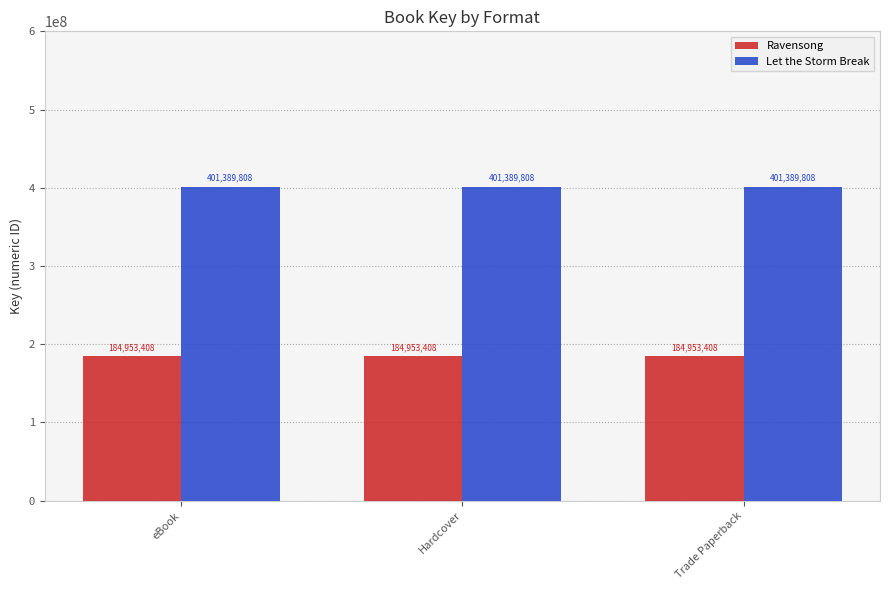

Reading left to right, extract all data points from this chart.

Ravensong: 184953408	184953408	184953408
Let the Storm Break: 401389808	401389808	401389808